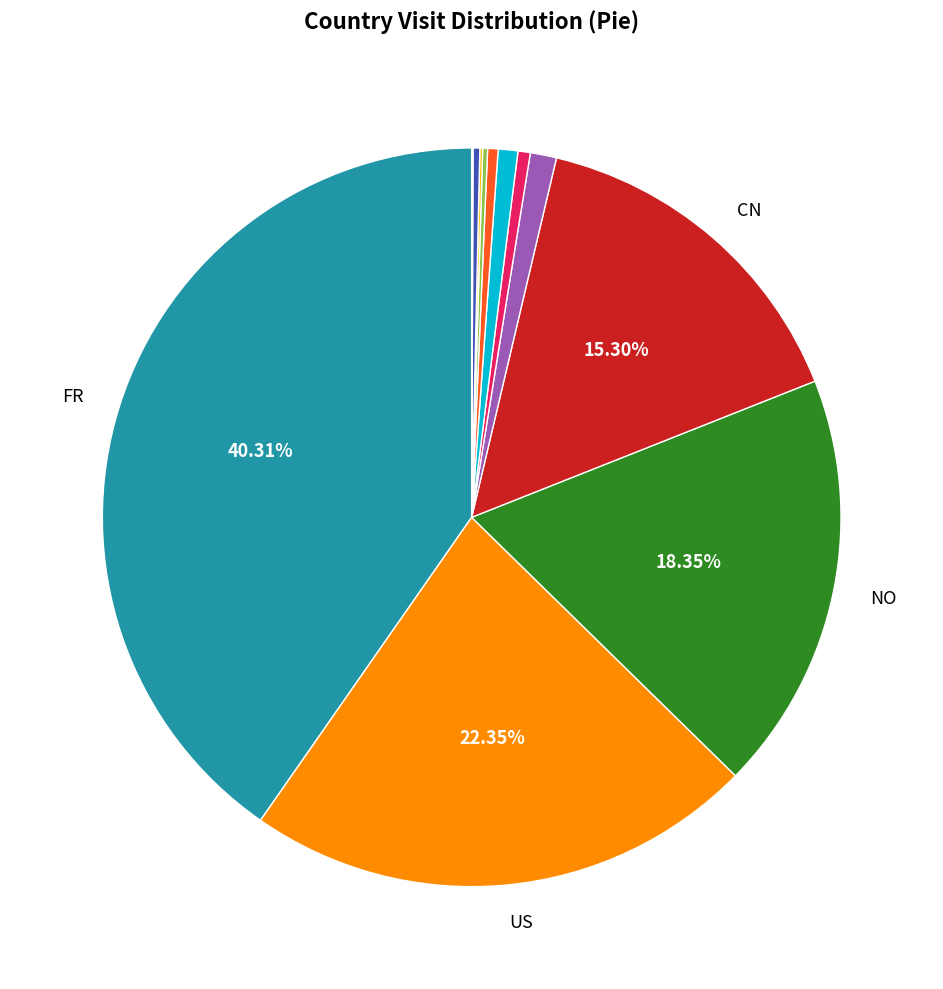

Does any single category account for the majority?

No